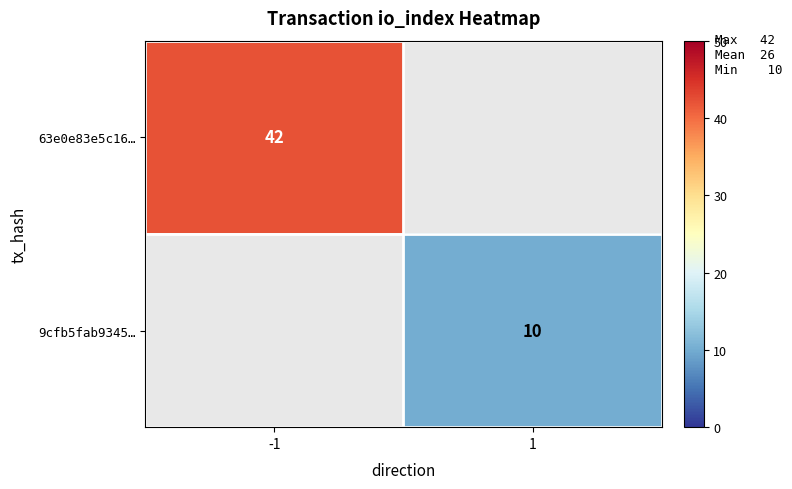

Between 1 and -1, which is larger?

-1